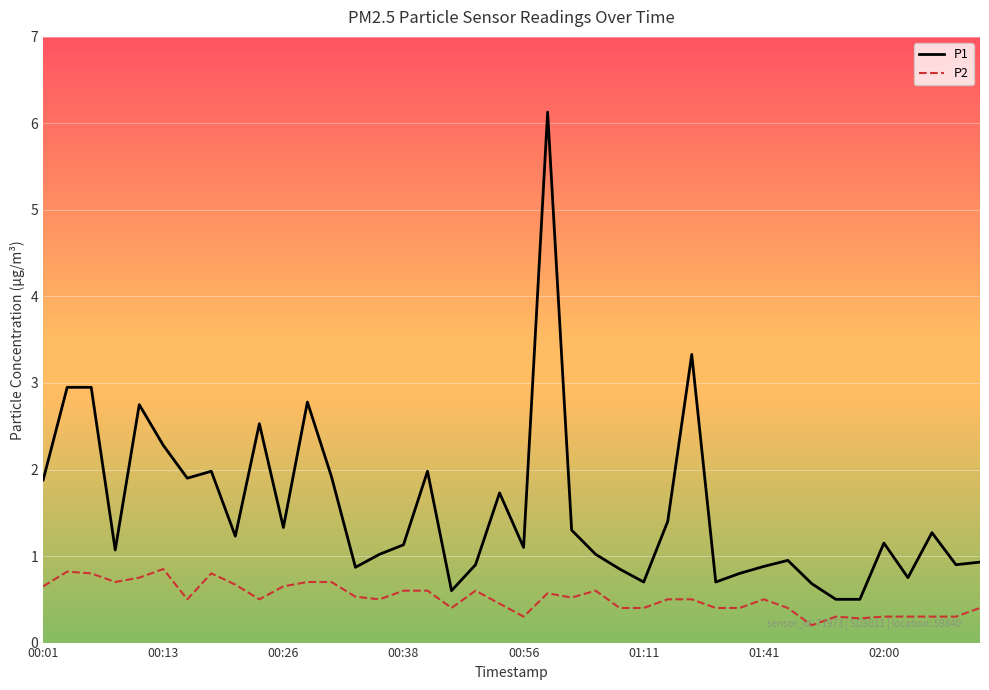

Which series has the widest spread of values?

P1